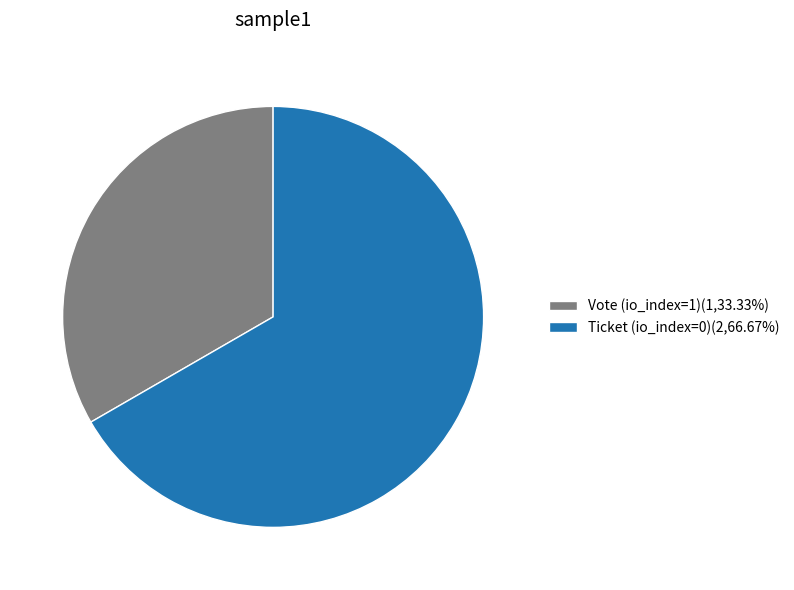

Is there any slice that represents more than half of the pie?

Yes